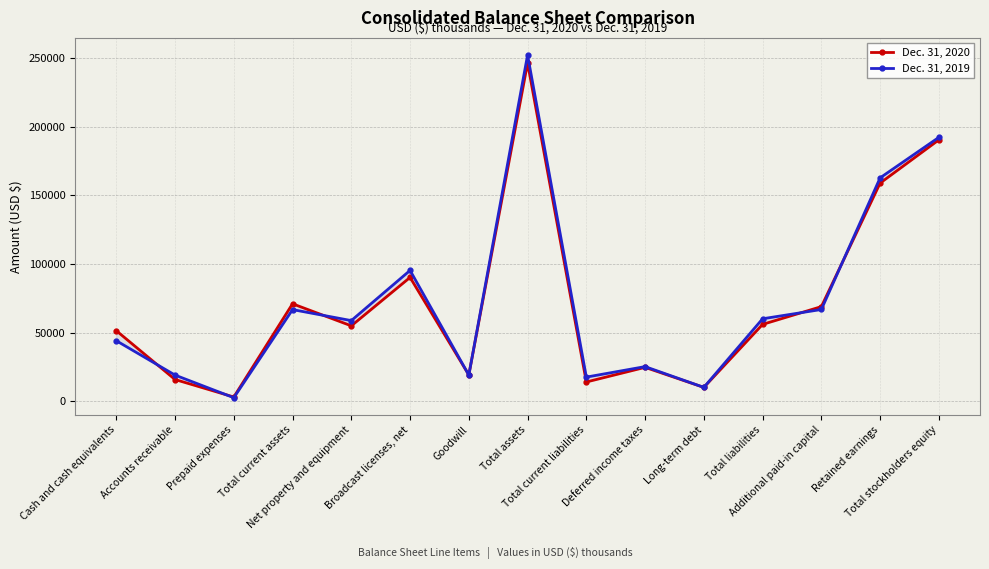

At which category does Dec. 31, 2020 reach its first local valley?

Prepaid expenses